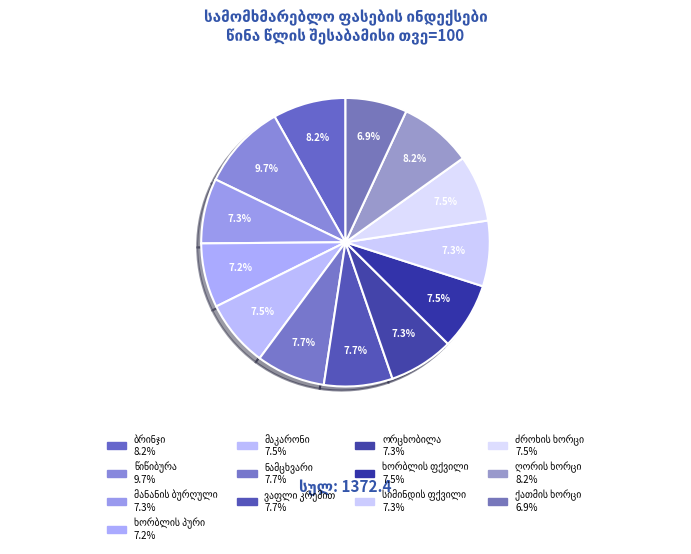

Which category has the biggest portion of the pie?

წიწიბურა